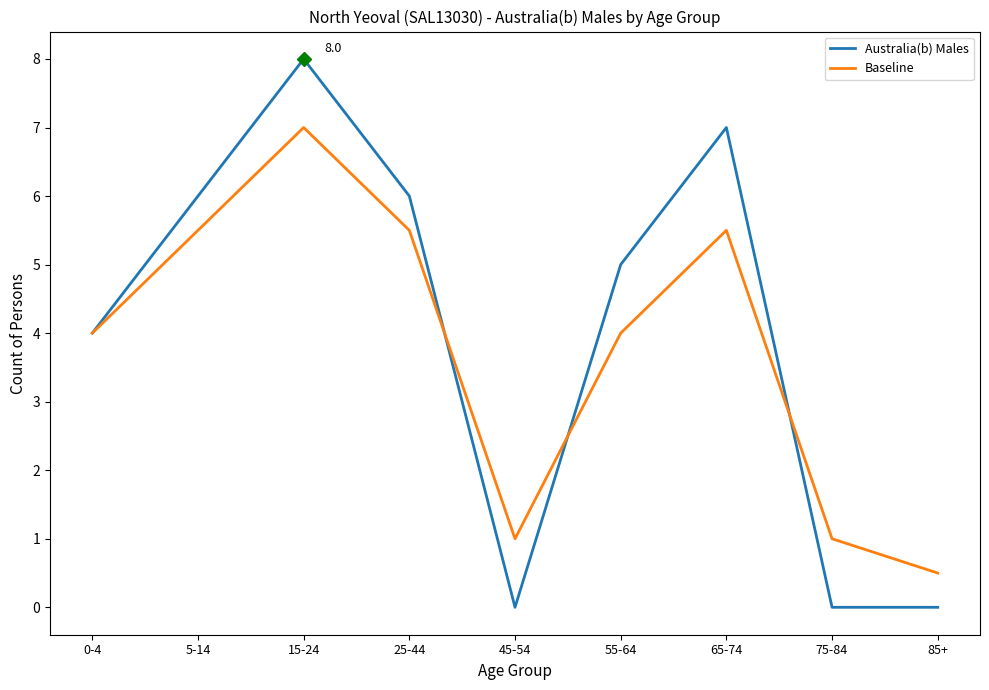

What position from the right is 75-84?

2